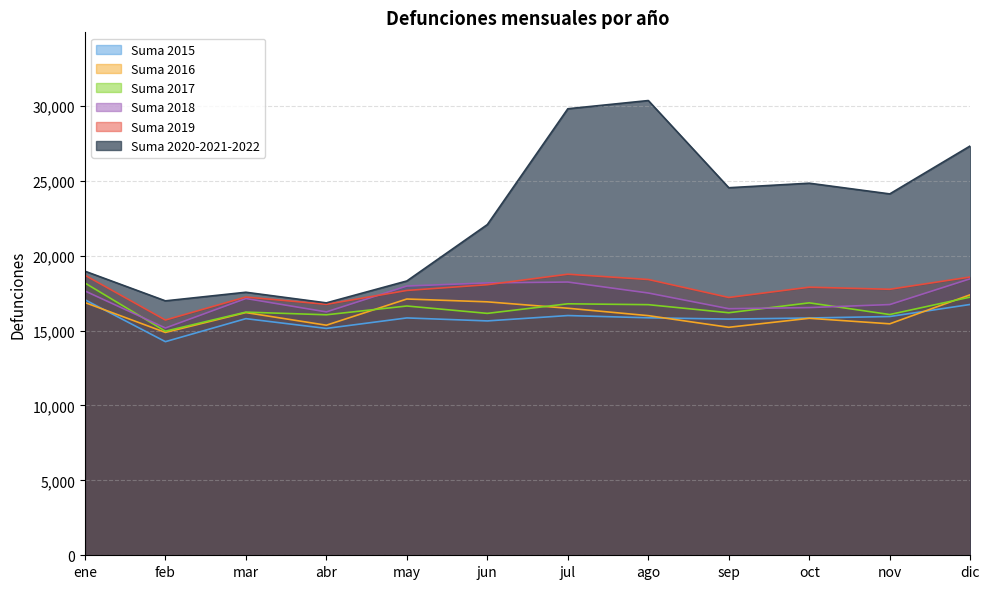

At which label is Suma 2019 closest to 17229?

mar